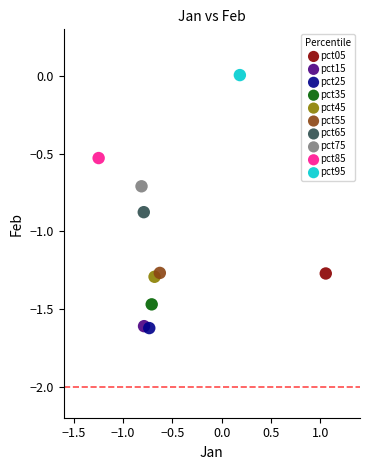

What are all the series names shown in the legend?

pct05, pct15, pct25, pct35, pct45, pct55, pct65, pct75, pct85, pct95